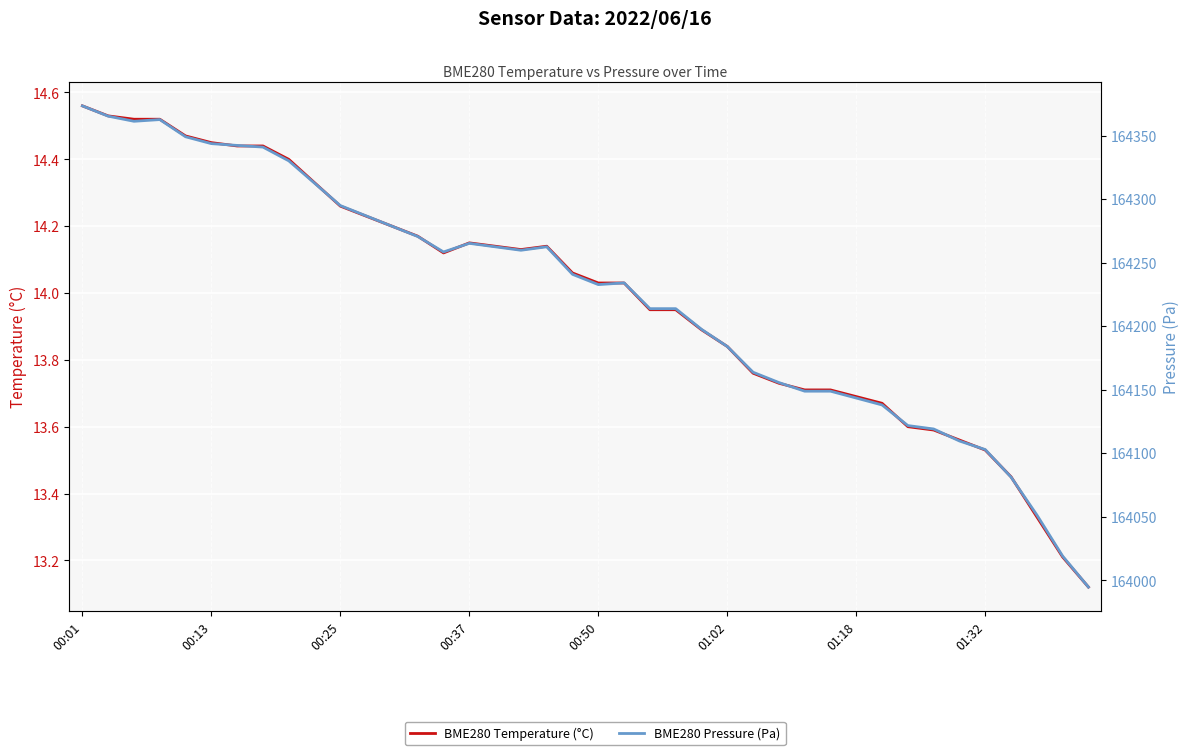

List the series in order of their overall mean, highest first.

BME280 Pressure (Pa), BME280 Temperature (°C)